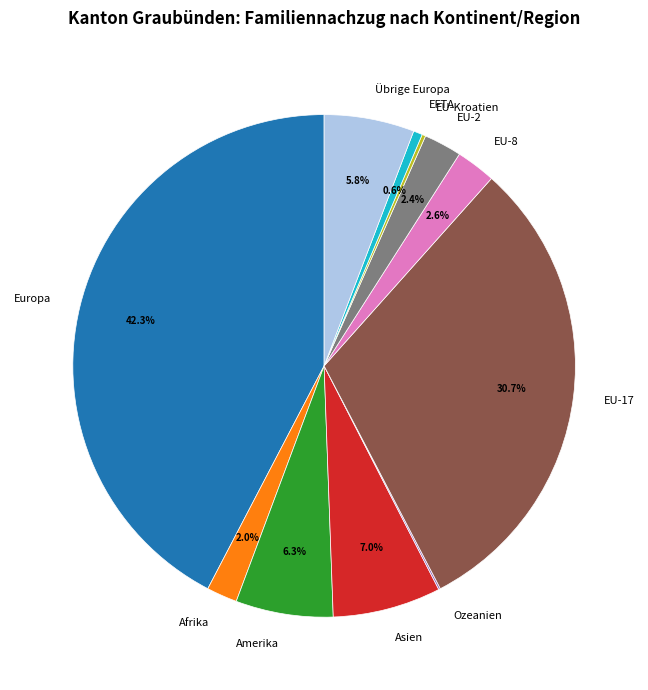

True or false: Amerika accounts for 14% of the total.

False